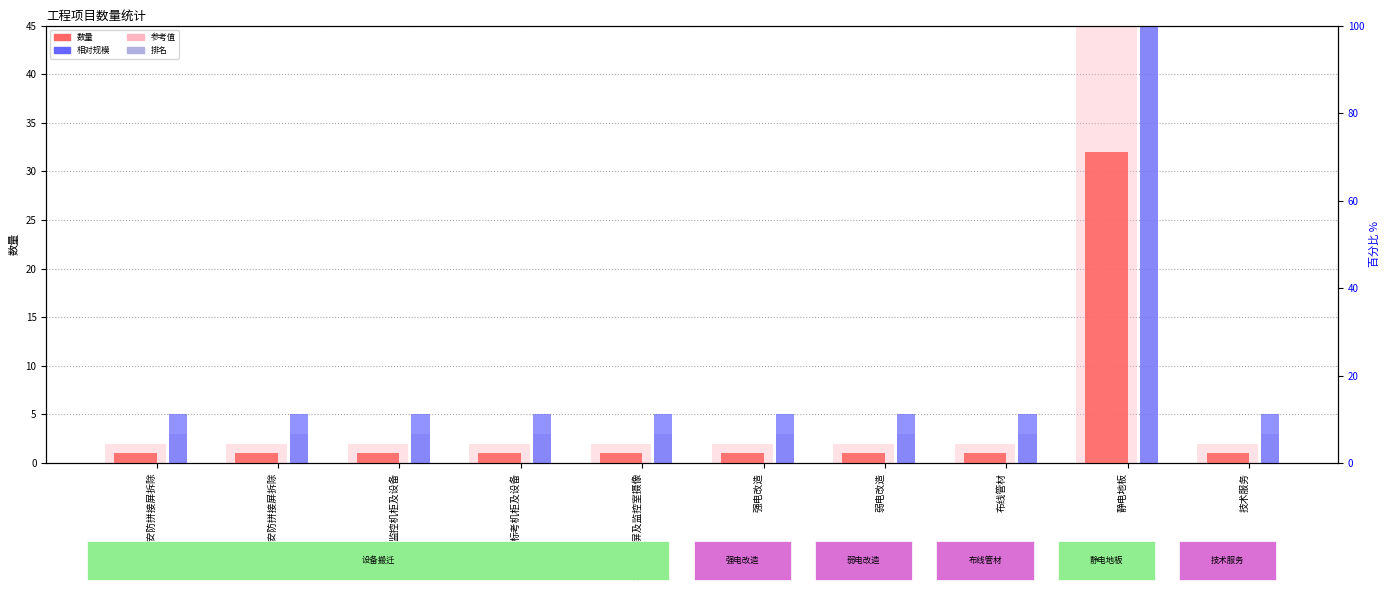

Is it true that 数量 equals 0 at 技术服务?

False